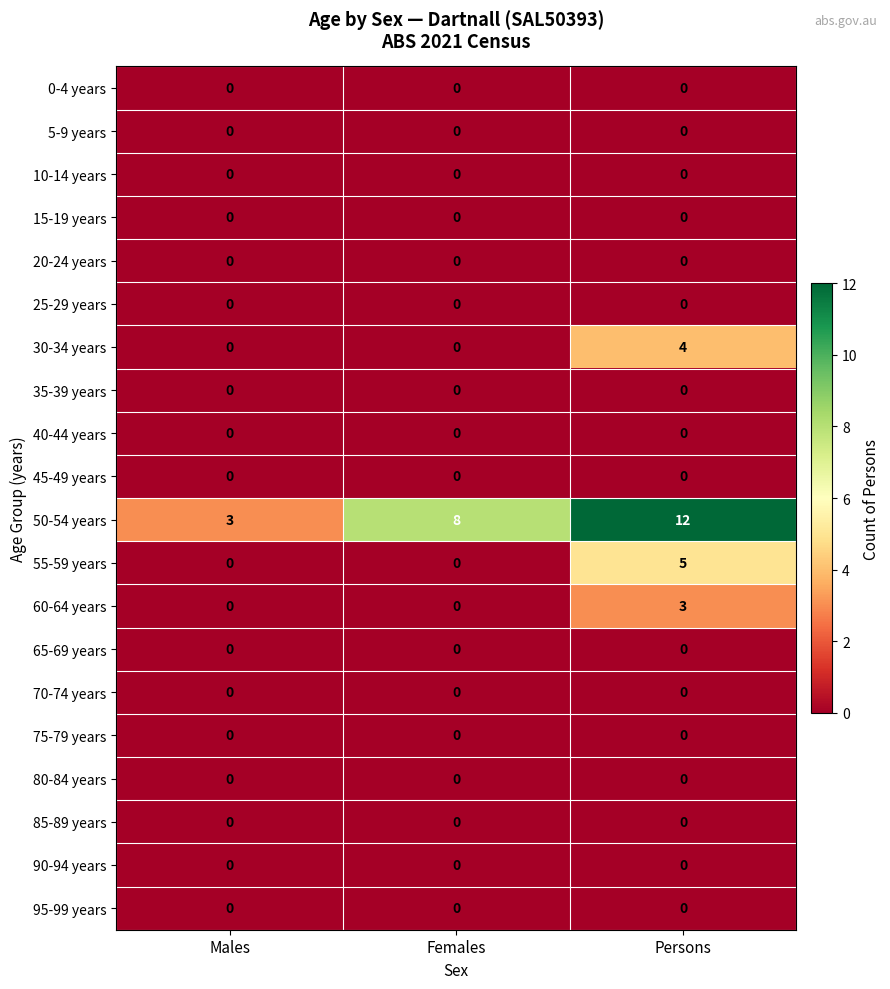

What is the greatest value displayed?

12